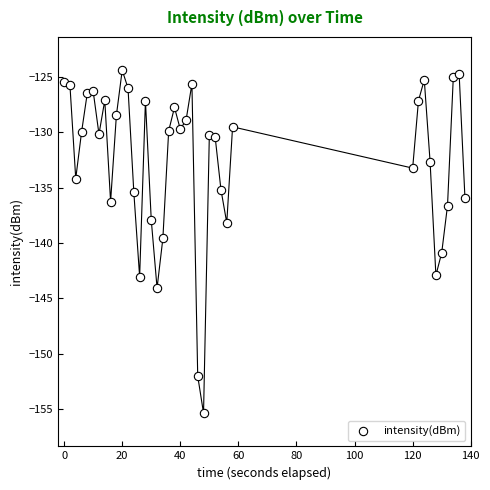

What is the range of X values (max minus min)?

138.0